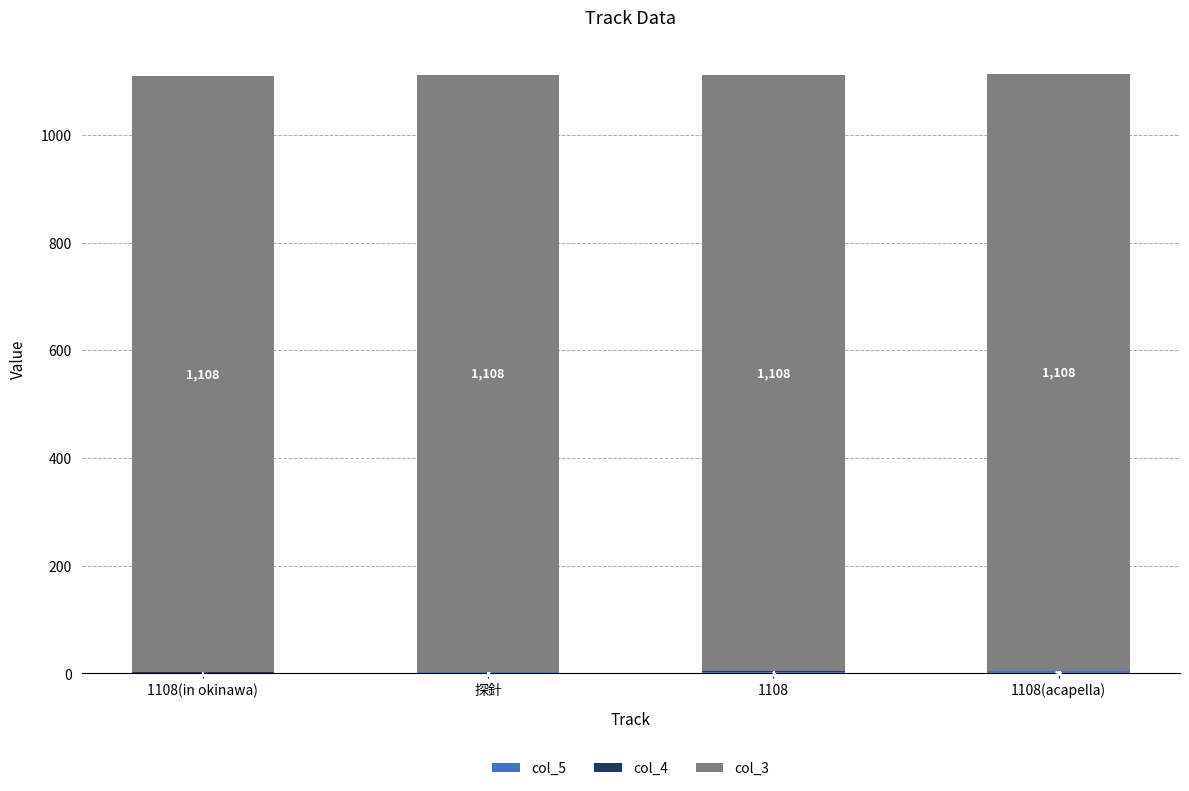

At which category is the sum across all series the highest?

1108(acapella)